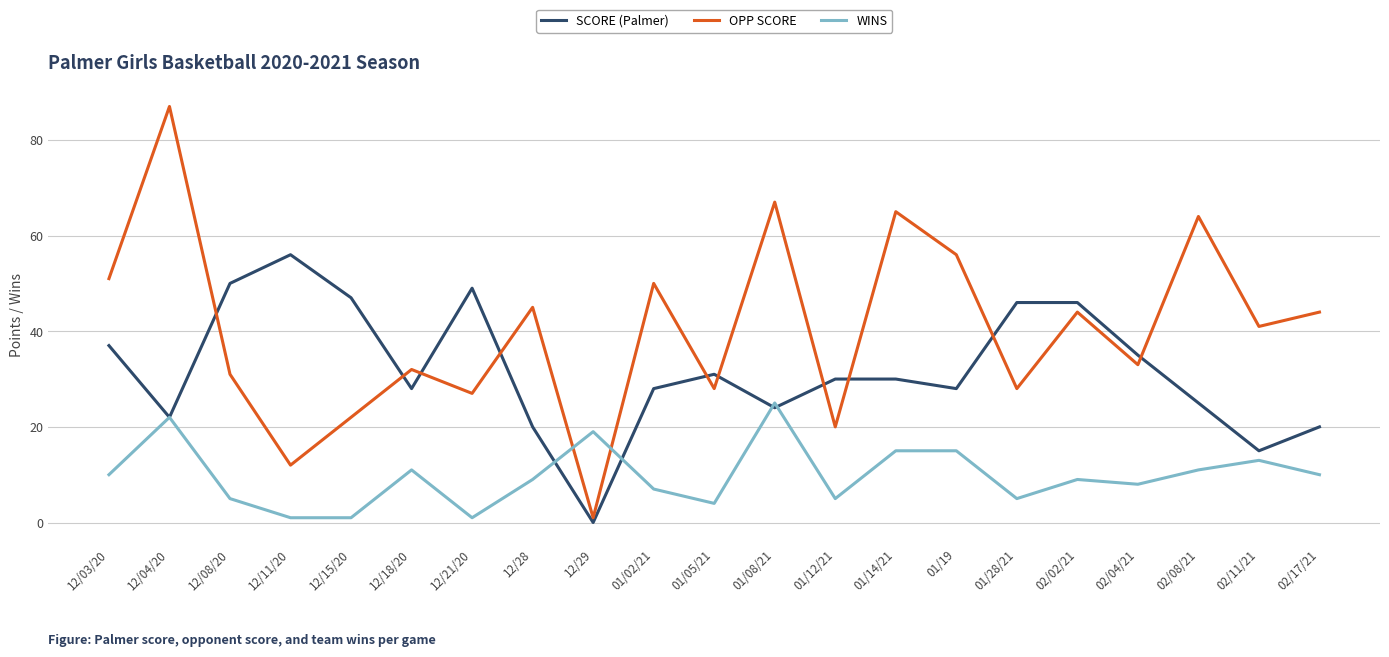

What are all the series names shown in the legend?

SCORE (Palmer), OPP SCORE, WINS